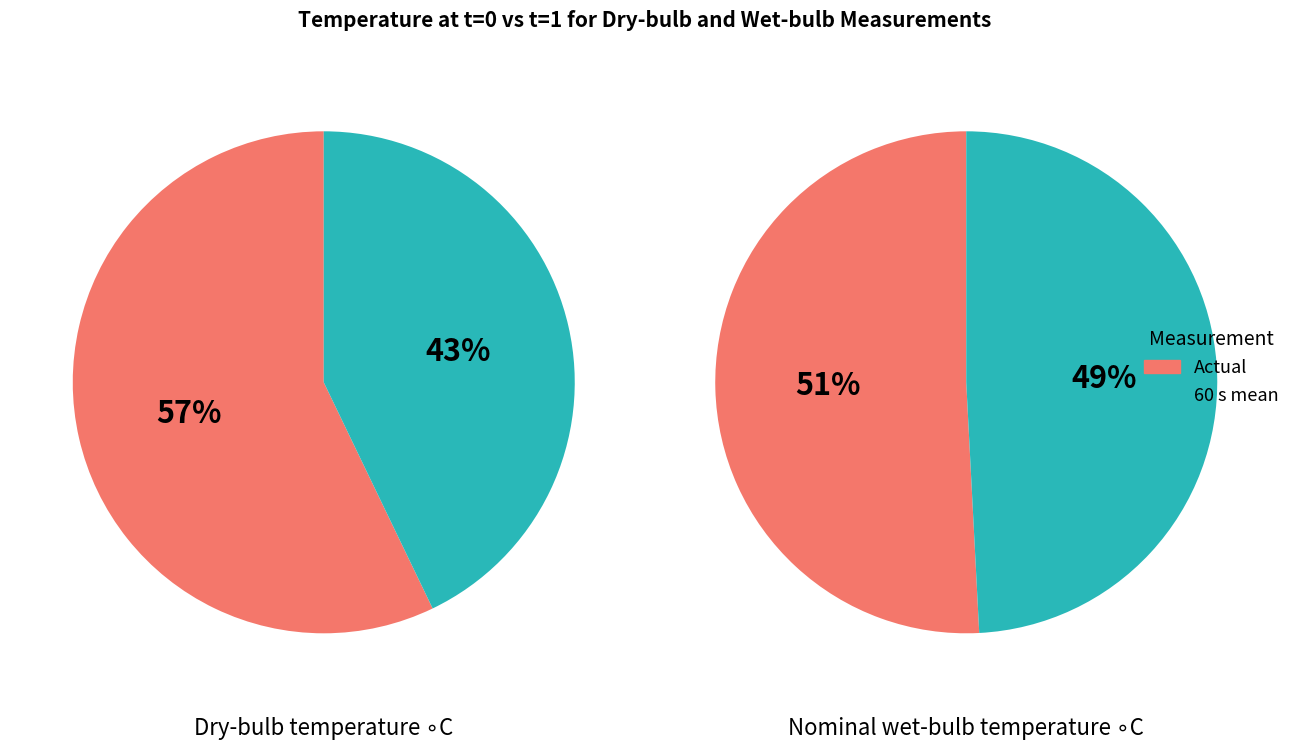

Does any single category account for the majority?

Yes